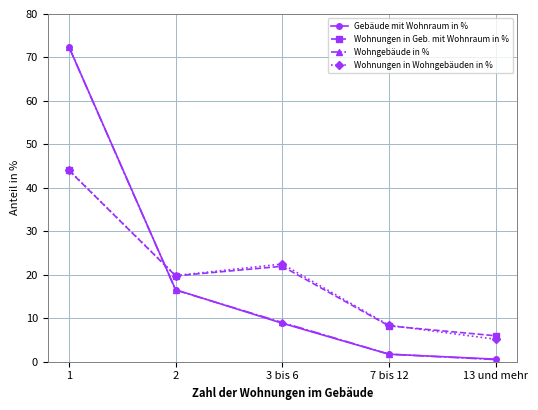

At which label does Wohngebäude in % reach its minimum?

13 und mehr